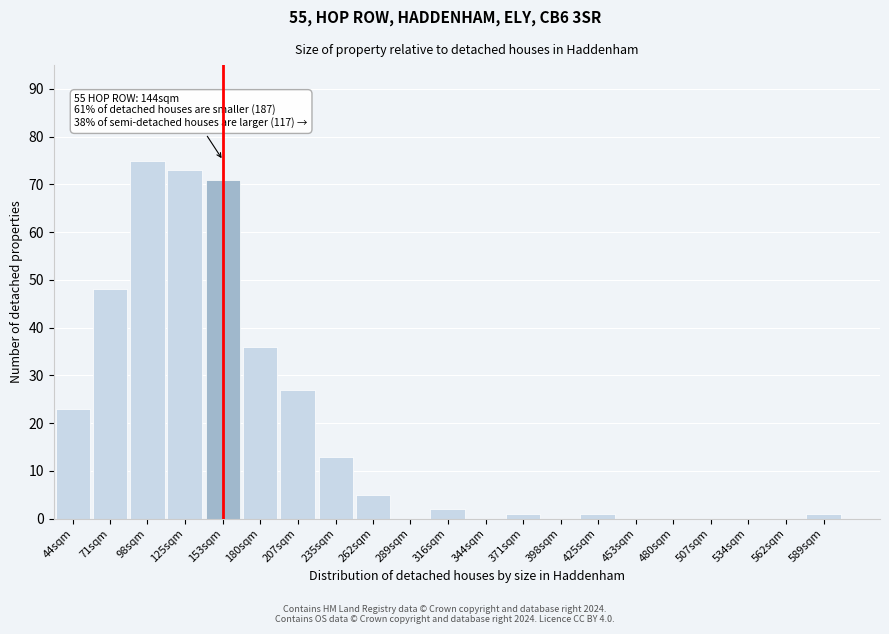

Reading left to right, transcribe all the data shown in this chart.

44sqm=23	71sqm=48	98sqm=75	125sqm=73	153sqm=71	180sqm=36	207sqm=27	235sqm=13	262sqm=5	289sqm=0	316sqm=2	344sqm=0	371sqm=1	398sqm=0	425sqm=1	453sqm=0	480sqm=0	507sqm=0	534sqm=0	562sqm=0	589sqm=1